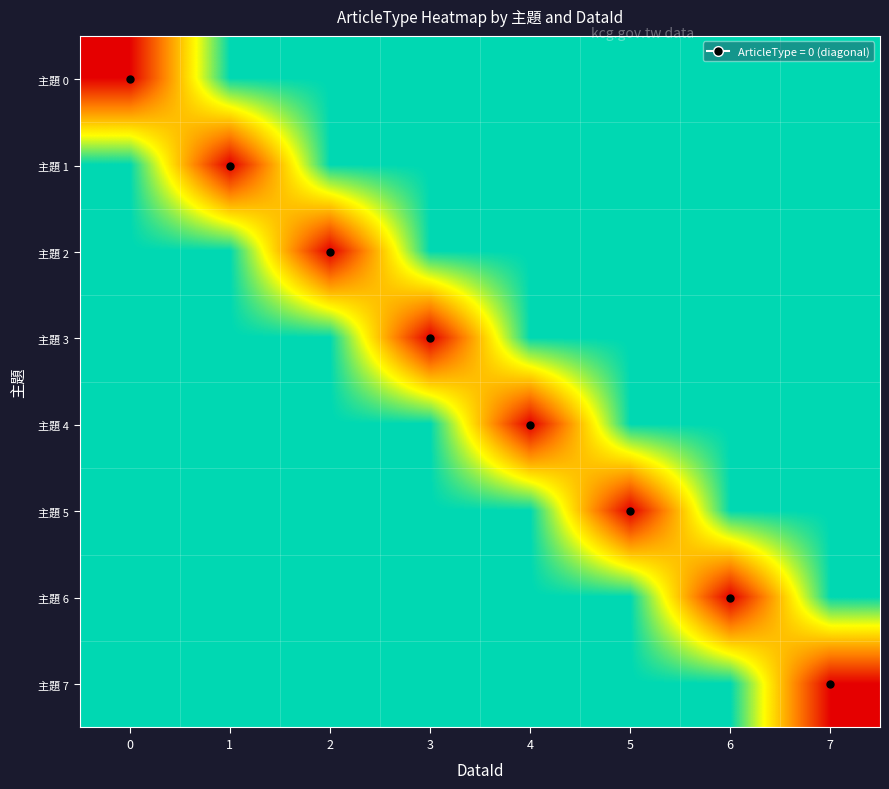

Which label corresponds to the largest value in the chart?

1